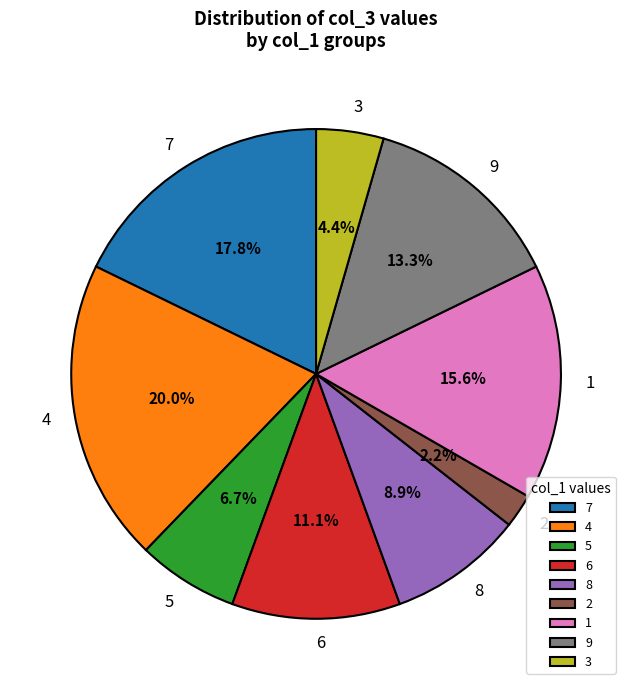

How many segments does this pie chart have?

9